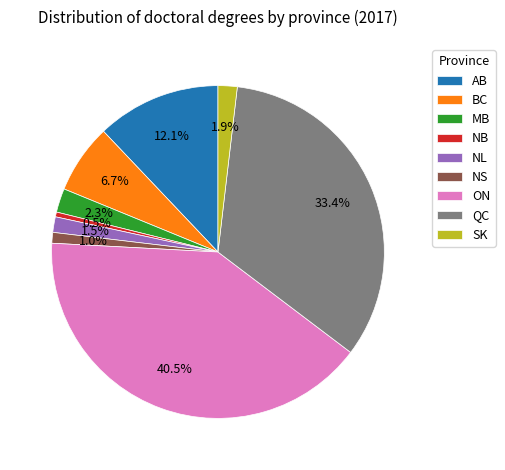

Is there a majority slice in this chart?

No